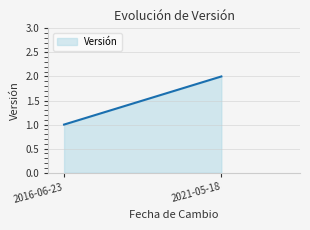

Reading left to right, list all the values displayed in this chart.

2016-06-23=1	2021-05-18=2